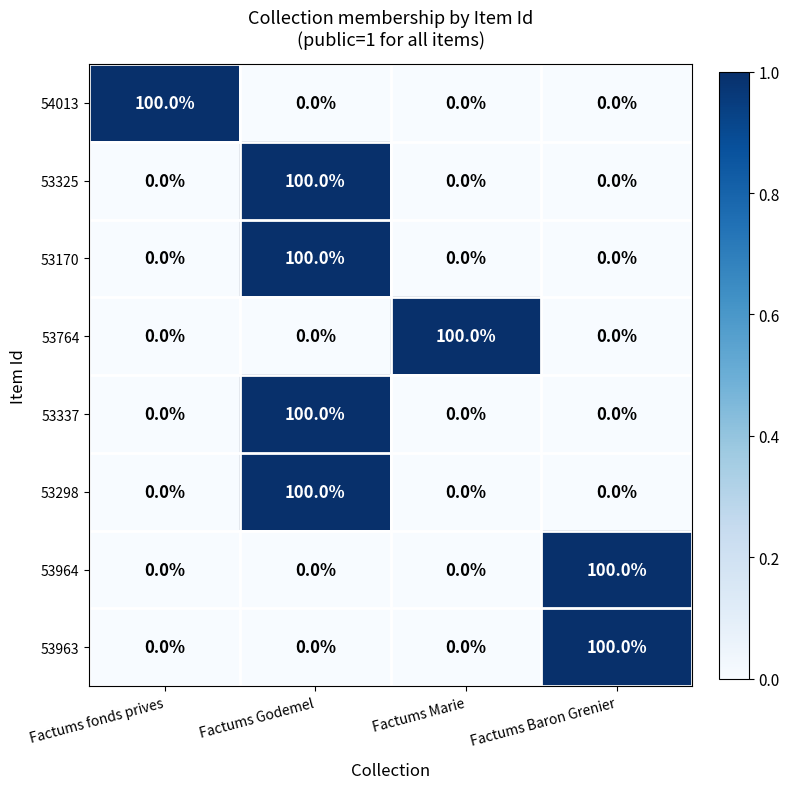

What is the difference between the highest and lowest values at Factums Marie?

100